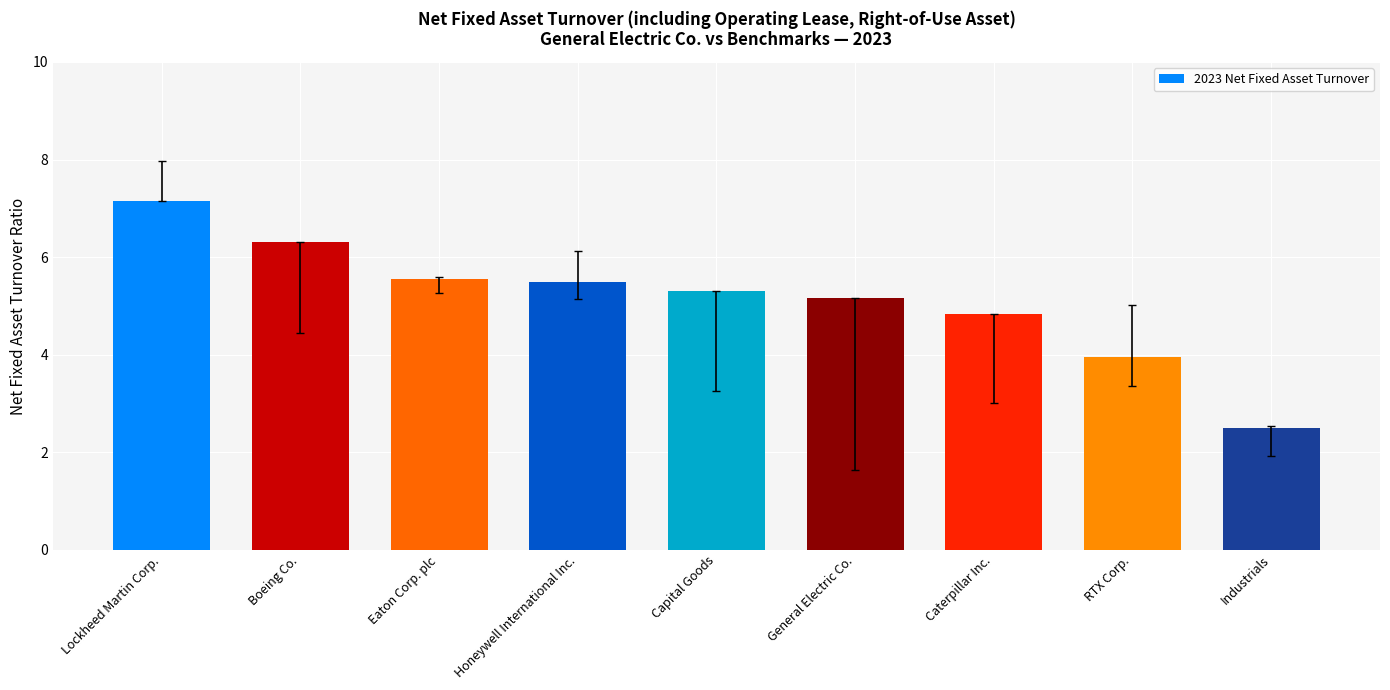

What is the sum of the values at Capital Goods and Boeing Co.?

11.6